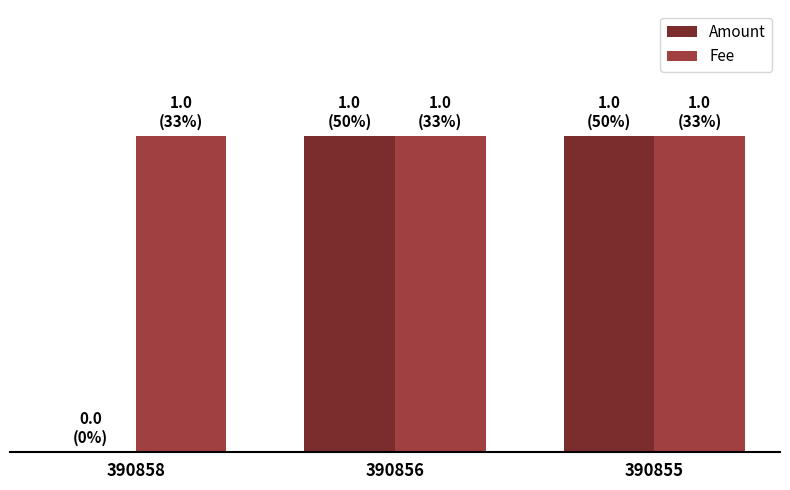

Between 390855 and 390856, which is larger?

390855